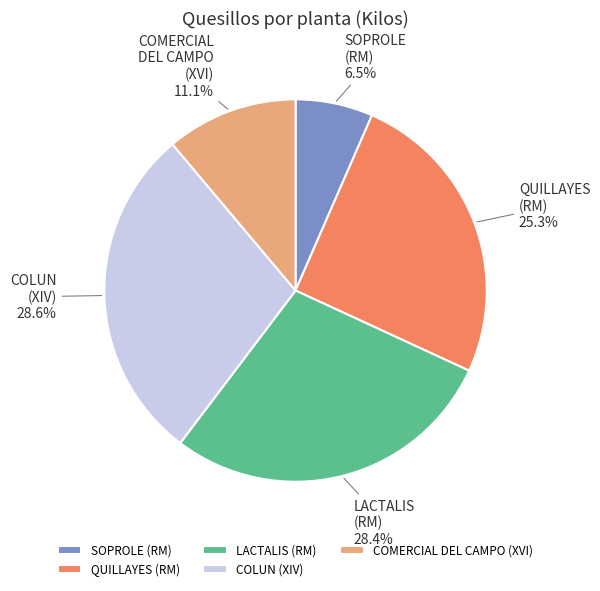

Do QUILLAYES (RM) and COLUN (XIV) together represent more than half of the pie?

Yes